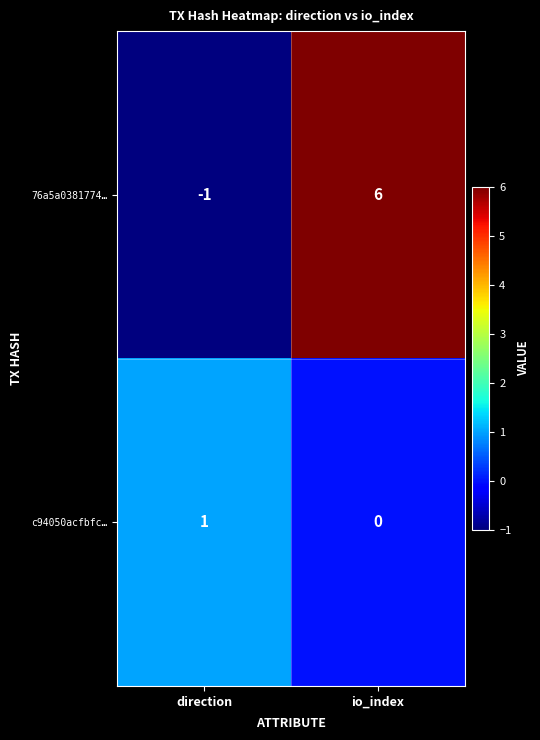

How many values in 76a5a0381774… are below zero?

1